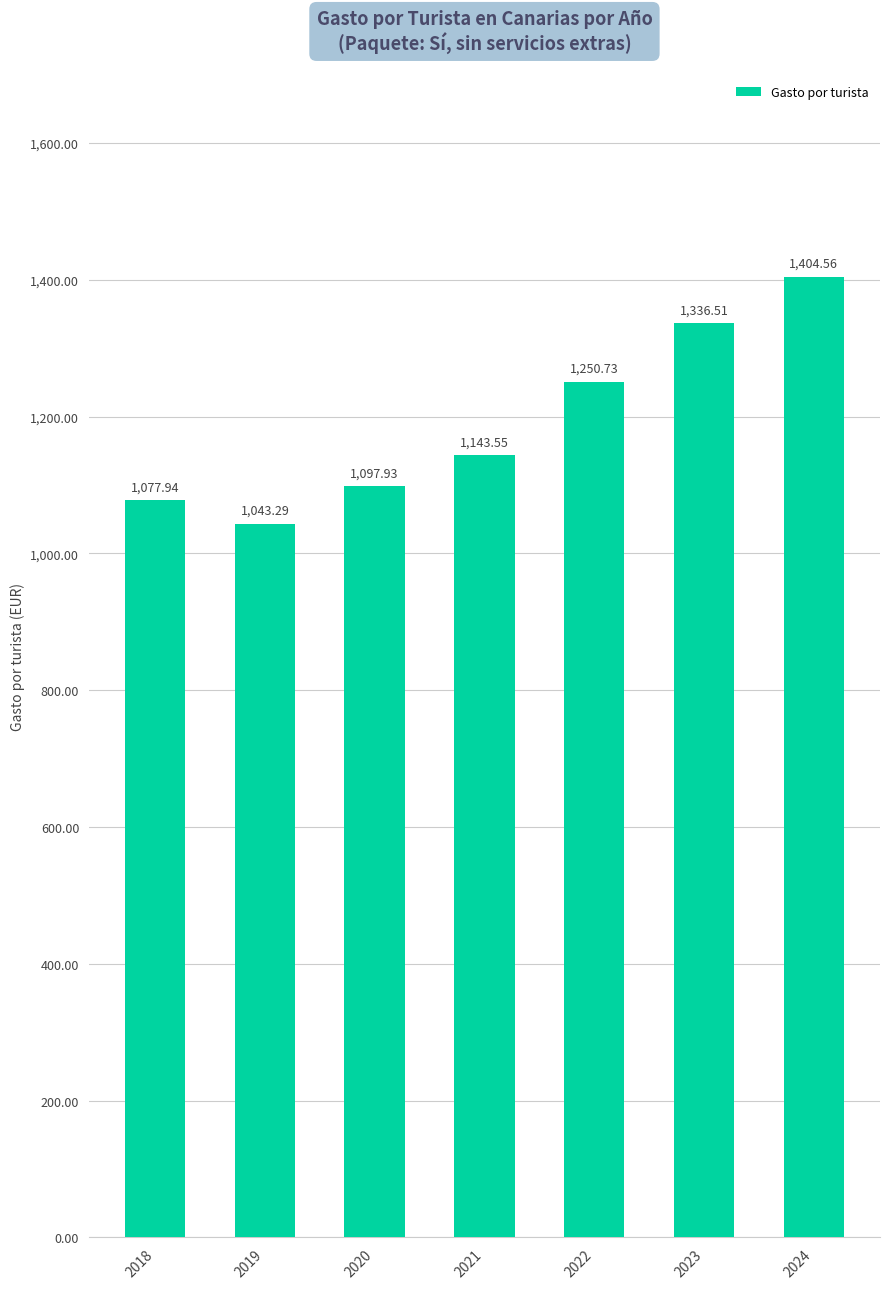

At which category does the chart reach its peak across all series?

2024